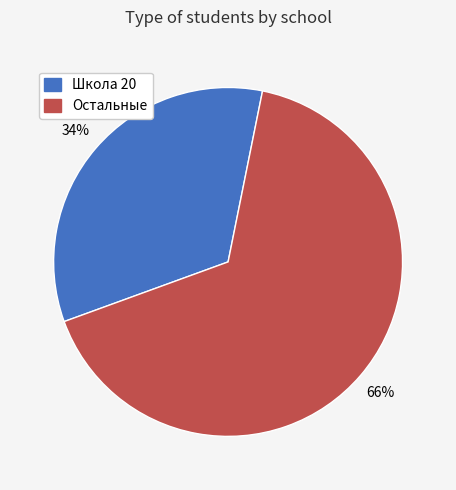

Is it true that Остальные is 54% of the pie?

False